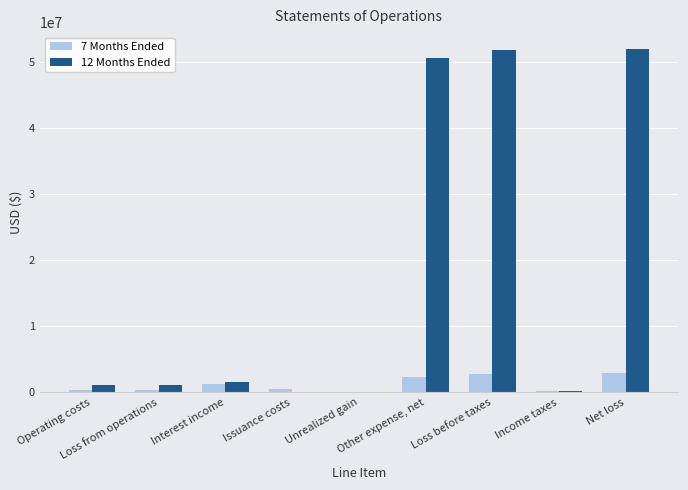

Does the chart contain stacked bars?

No